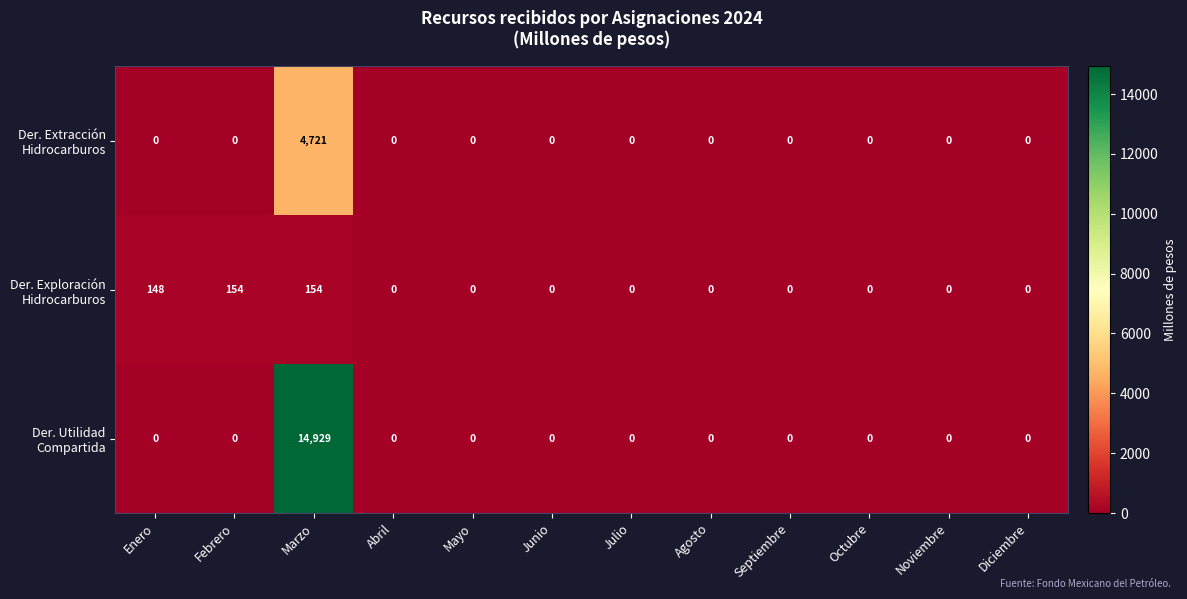

At which category is the sum across all series the highest?

Marzo